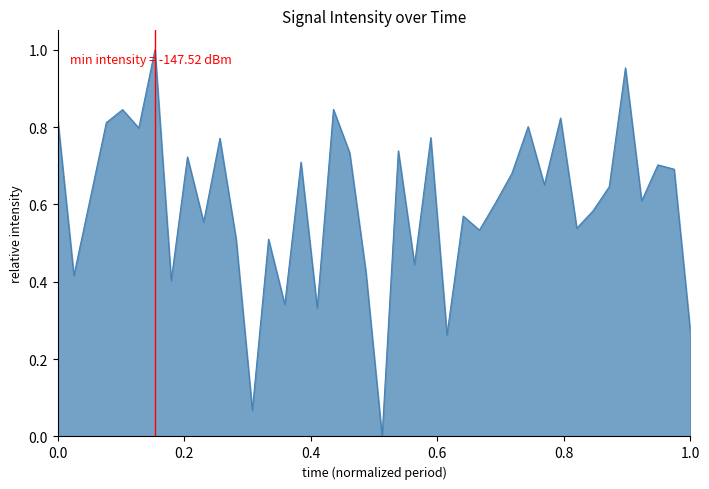

Does the chart have visible grid lines?

No